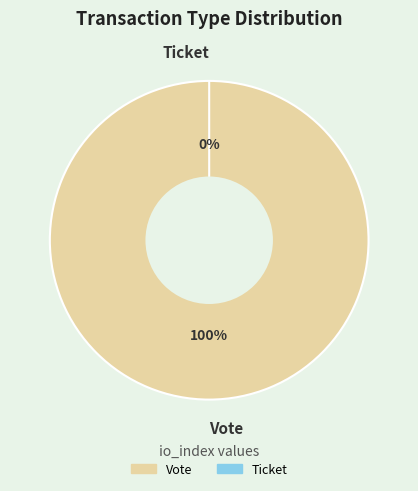

What is the change in value from Vote to Ticket?

-1